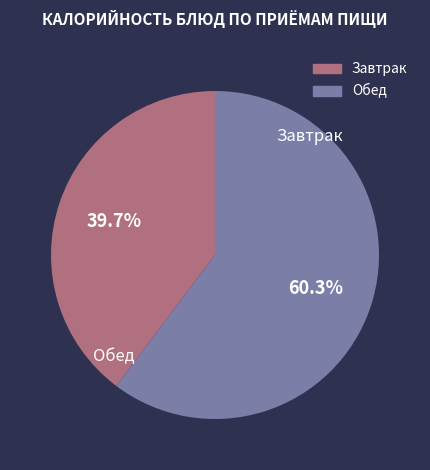

Count the number of slices in the pie.

2